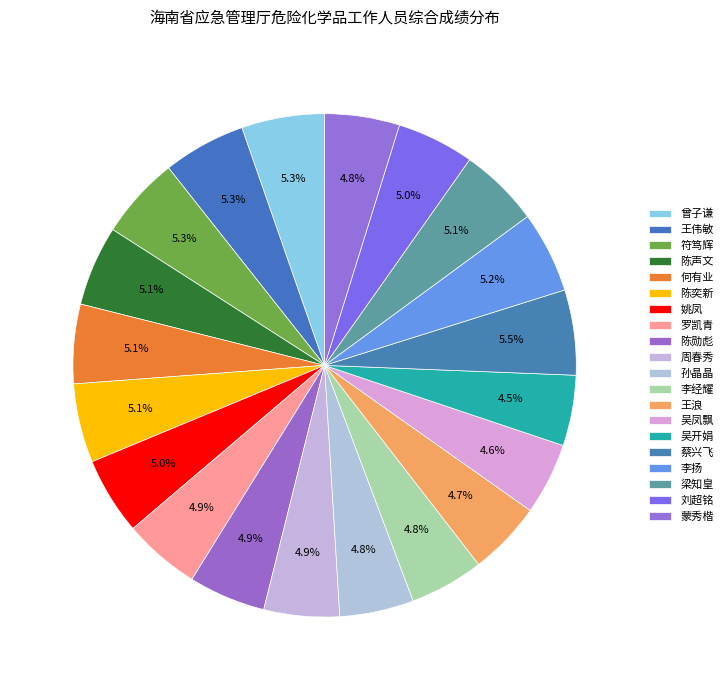

Count the number of slices in the pie.

20